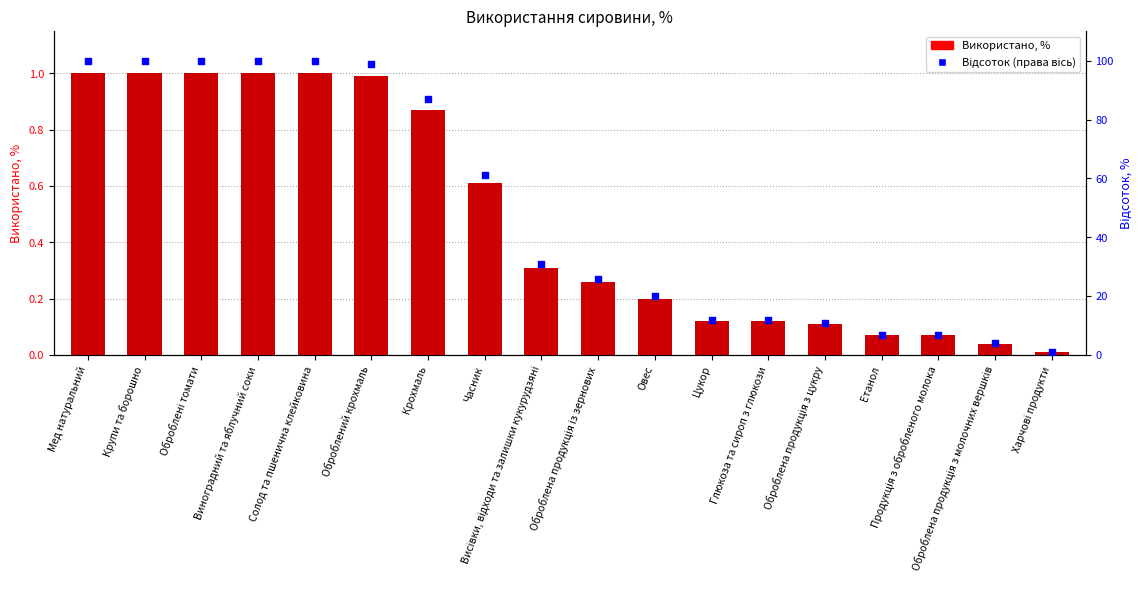

At which category is the sum across all series the highest?

Мед натуральний